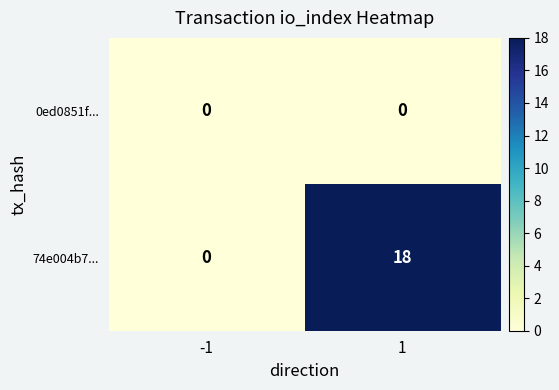

True or false: 0ed0851f... has a value of 0 at -1.

True